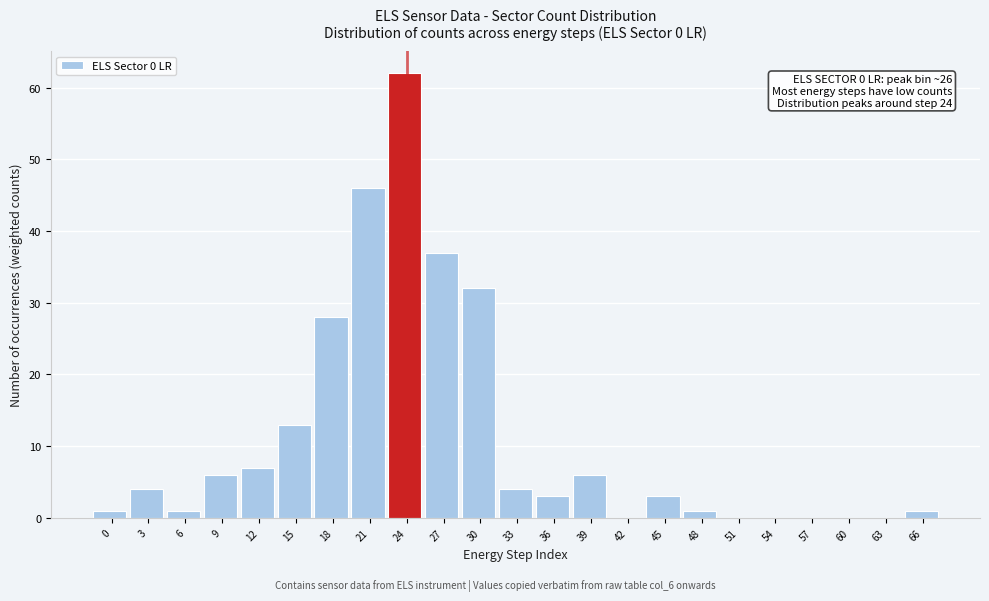

Reading left to right, list all the values displayed in this chart.

0=1	3=4	6=1	9=6	12=7	15=13	18=28	21=46	24=62	27=37	30=32	33=4	36=3	39=6	42=0	45=3	48=1	51=0	54=0	57=0	60=0	63=0	66=1